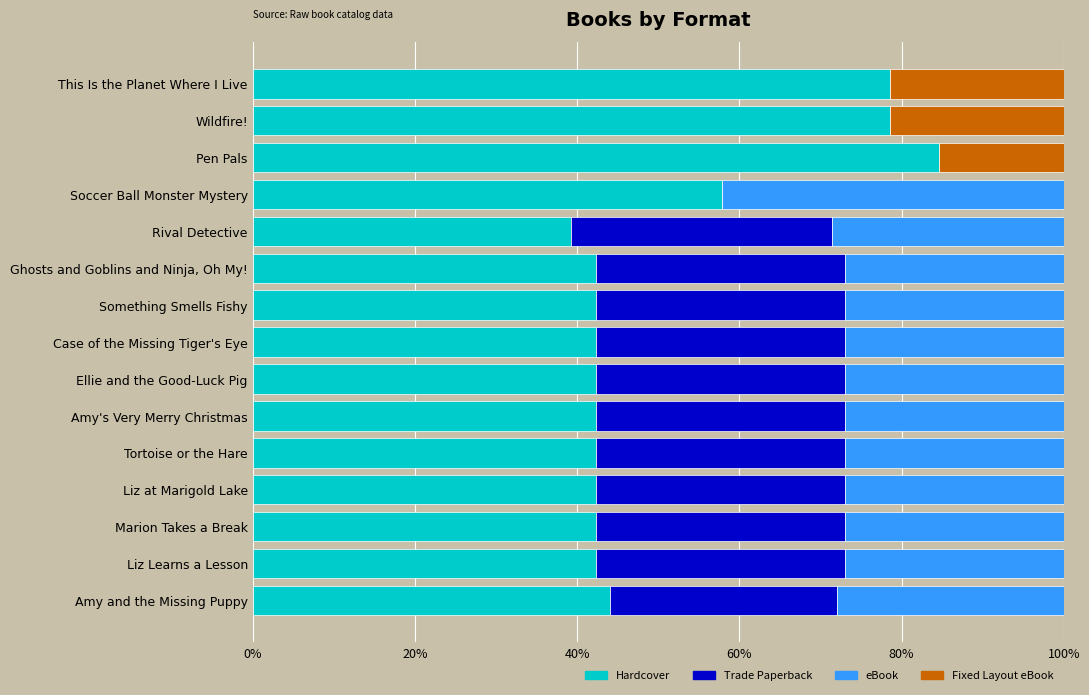

What is the sum of all Hardcover values?

763.7